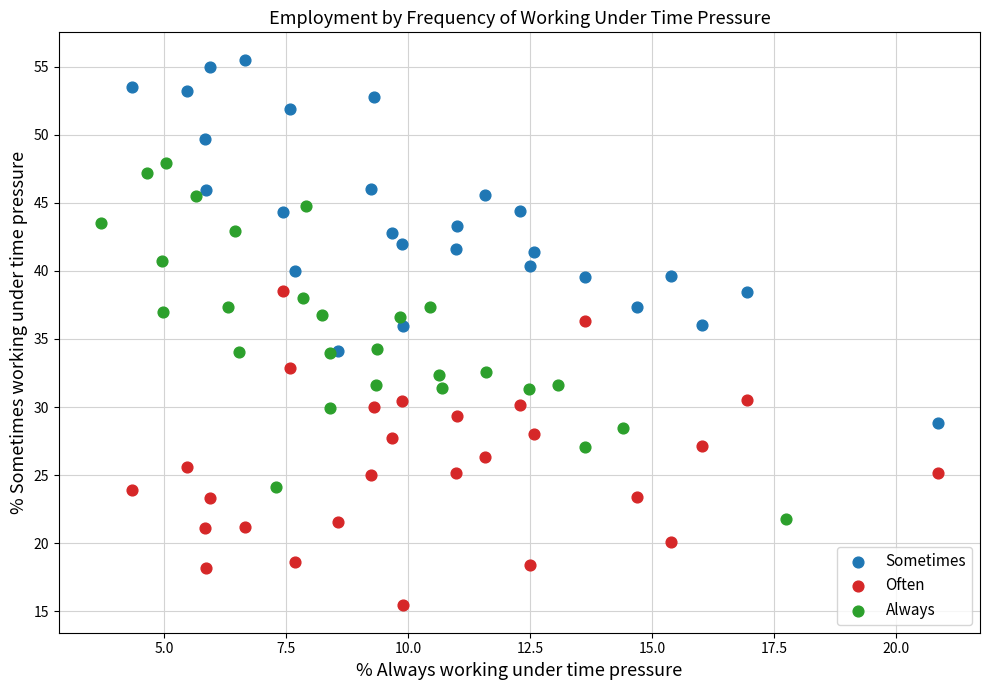

Which series contains the highest Y value?

Sometimes